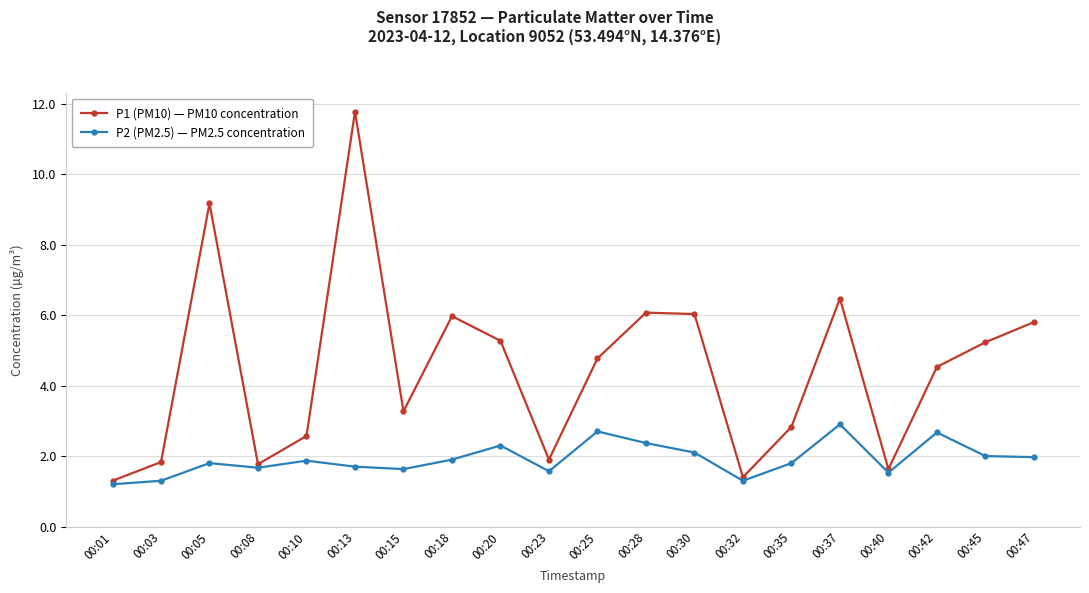

True or false: P2 (PM2.5) — PM2.5 concentration and P1 (PM10) — PM10 concentration cross at least once.

False